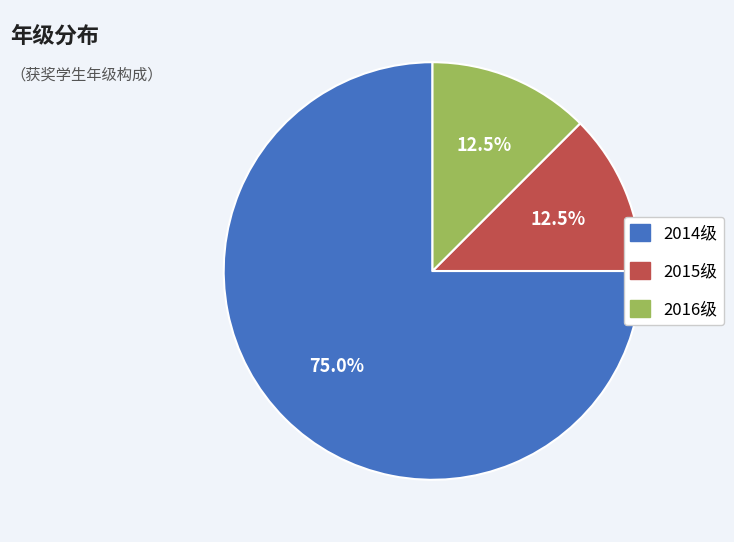

Which category has the biggest portion of the pie?

2014级